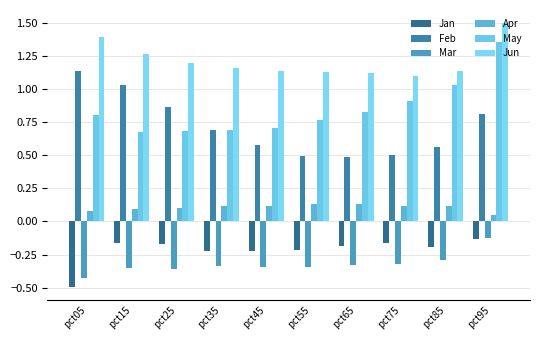

List the series in order of their peak value, lowest first.

Jan, Mar, Apr, Feb, May, Jun